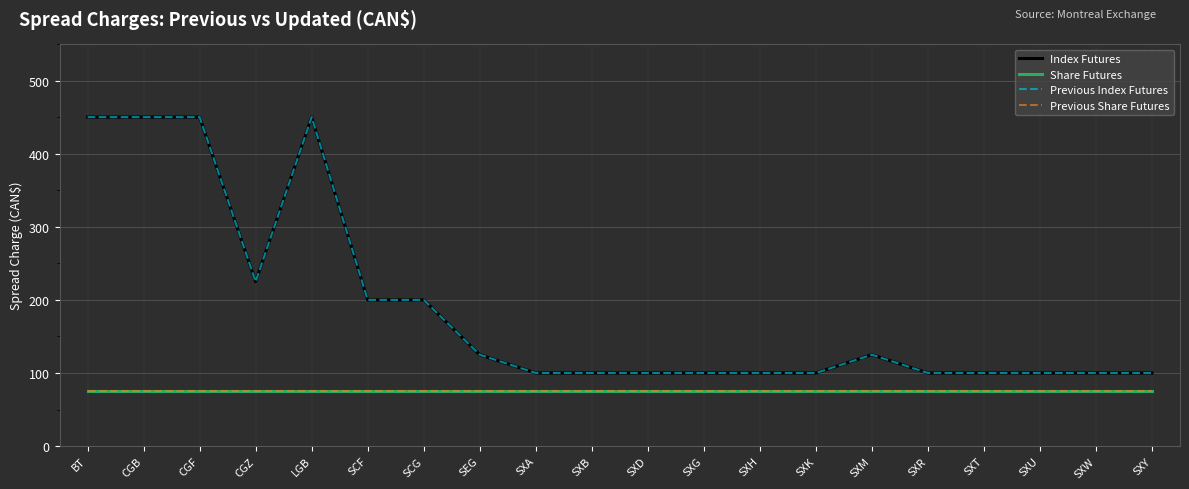

The value of Previous Index Futures at SXK is 100. True or false?

True